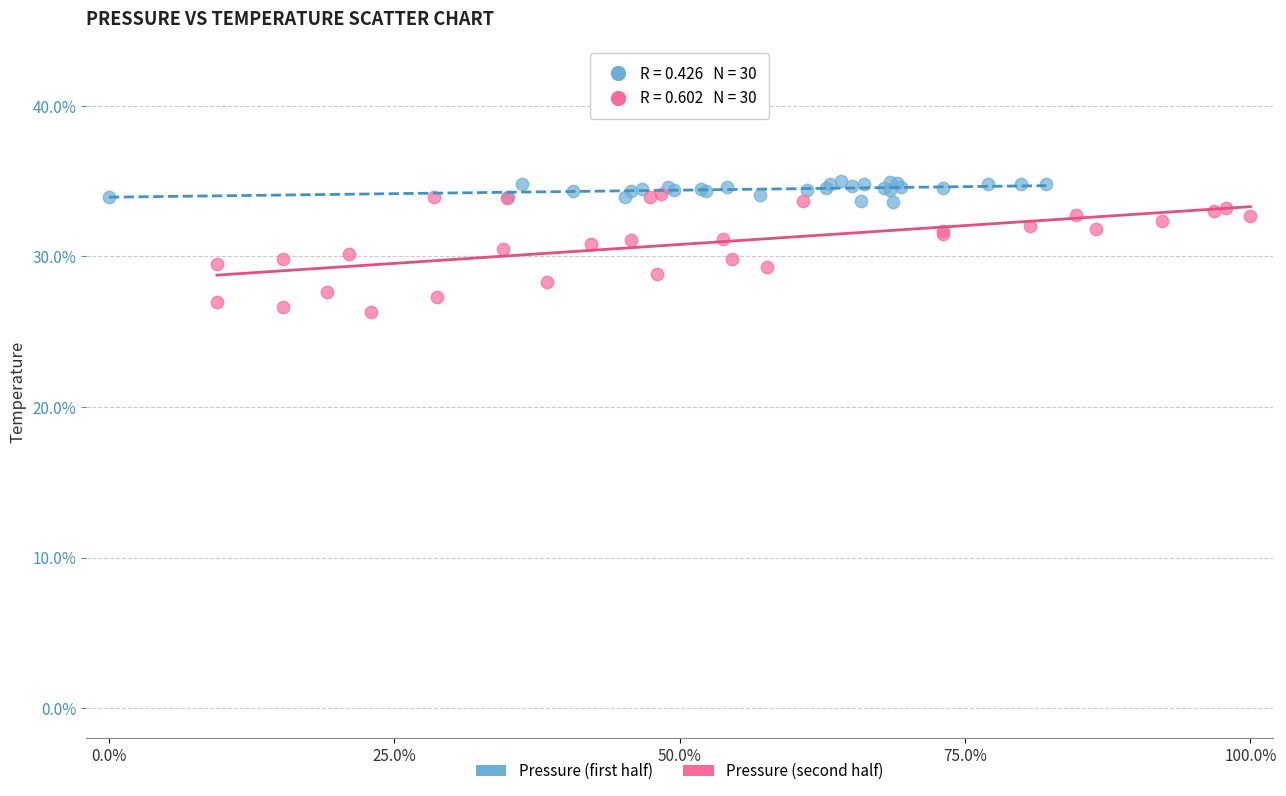

What are all the series names shown in the legend?

Pressure (first half), Pressure (second half)